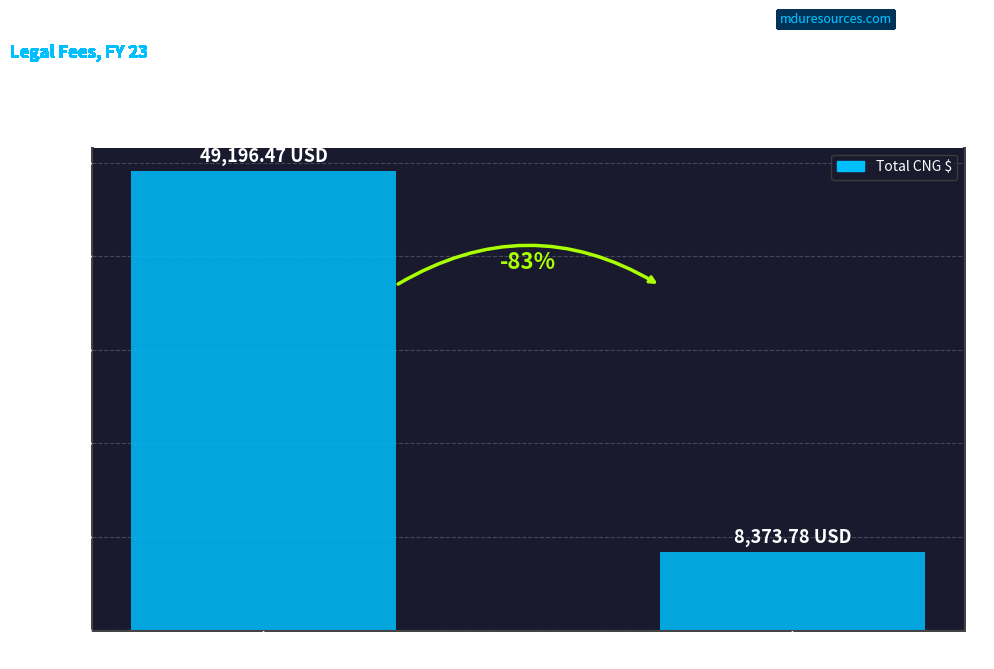

What is the sum of all values?

57570.2